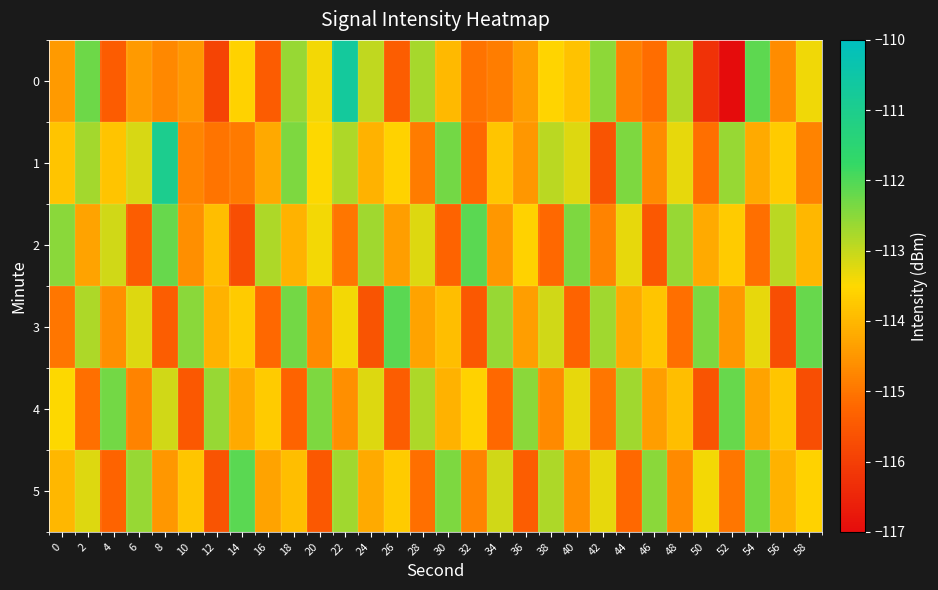

Reading left to right, list all the values displayed in this chart.

0: 0=-114.4	2=-112.3	4=-115.4	6=-114.4	8=-114.7	10=-114.5	12=-115.9	14=-113.6	16=-115.4	18=-112.6	20=-113.4	22=-110.7	24=-113.0	26=-115.4	28=-112.7	30=-114.0	32=-115.0	34=-114.9	36=-114.4	38=-113.6	40=-113.8	42=-112.5	44=-114.8	46=-115.1	48=-112.9	50=-116.2	52=-117.0	54=-112.1	56=-114.7	58=-113.4
1: 0=-113.8	2=-112.7	4=-113.8	6=-113.2	8=-111.0	10=-114.8	12=-115.0	14=-114.9	16=-114.2	18=-112.4	20=-113.5	22=-112.8	24=-114.1	26=-113.6	28=-114.9	30=-112.3	32=-115.2	34=-113.8	36=-114.5	38=-112.9	40=-113.2	42=-115.6	44=-112.4	46=-114.7	48=-113.3	50=-115.1	52=-112.6	54=-114.2	56=-113.7	58=-114.8
2: 0=-112.5	2=-114.3	4=-113.1	6=-115.4	8=-112.2	10=-114.6	12=-113.9	14=-115.7	16=-112.8	18=-114.1	20=-113.4	22=-115.0	24=-112.7	26=-114.4	28=-113.2	30=-115.3	32=-112.1	34=-114.5	36=-113.6	38=-115.2	40=-112.4	42=-114.8	44=-113.3	46=-115.5	48=-112.6	50=-114.2	52=-113.7	54=-115.1	56=-112.9	58=-114.0
3: 0=-115.0	2=-112.8	4=-114.6	6=-113.2	8=-115.4	10=-112.5	12=-114.1	14=-113.7	16=-115.2	18=-112.3	20=-114.7	22=-113.4	24=-115.6	26=-112.1	28=-114.3	30=-113.9	32=-115.5	34=-112.6	36=-114.4	38=-113.1	40=-115.3	42=-112.7	44=-114.2	46=-113.8	48=-115.1	50=-112.4	52=-114.5	54=-113.3	56=-115.7	58=-112.2
4: 0=-113.5	2=-115.1	4=-112.3	6=-114.8	8=-113.1	10=-115.5	12=-112.6	14=-114.2	16=-113.7	18=-115.3	20=-112.4	22=-114.6	24=-113.2	26=-115.4	28=-112.8	30=-114.1	32=-113.6	34=-115.2	36=-112.5	38=-114.7	40=-113.3	42=-115.0	44=-112.7	46=-114.4	48=-113.9	50=-115.6	52=-112.2	54=-114.3	56=-113.8	58=-115.7
5: 0=-114.0	2=-113.2	4=-115.3	6=-112.6	8=-114.5	10=-113.8	12=-115.6	14=-112.1	16=-114.3	18=-113.9	20=-115.5	22=-112.7	24=-114.2	26=-113.7	28=-115.1	30=-112.4	32=-114.8	34=-113.1	36=-115.4	38=-112.8	40=-114.6	42=-113.3	44=-115.2	46=-112.5	48=-114.7	50=-113.4	52=-115.0	54=-112.3	56=-114.1	58=-113.6